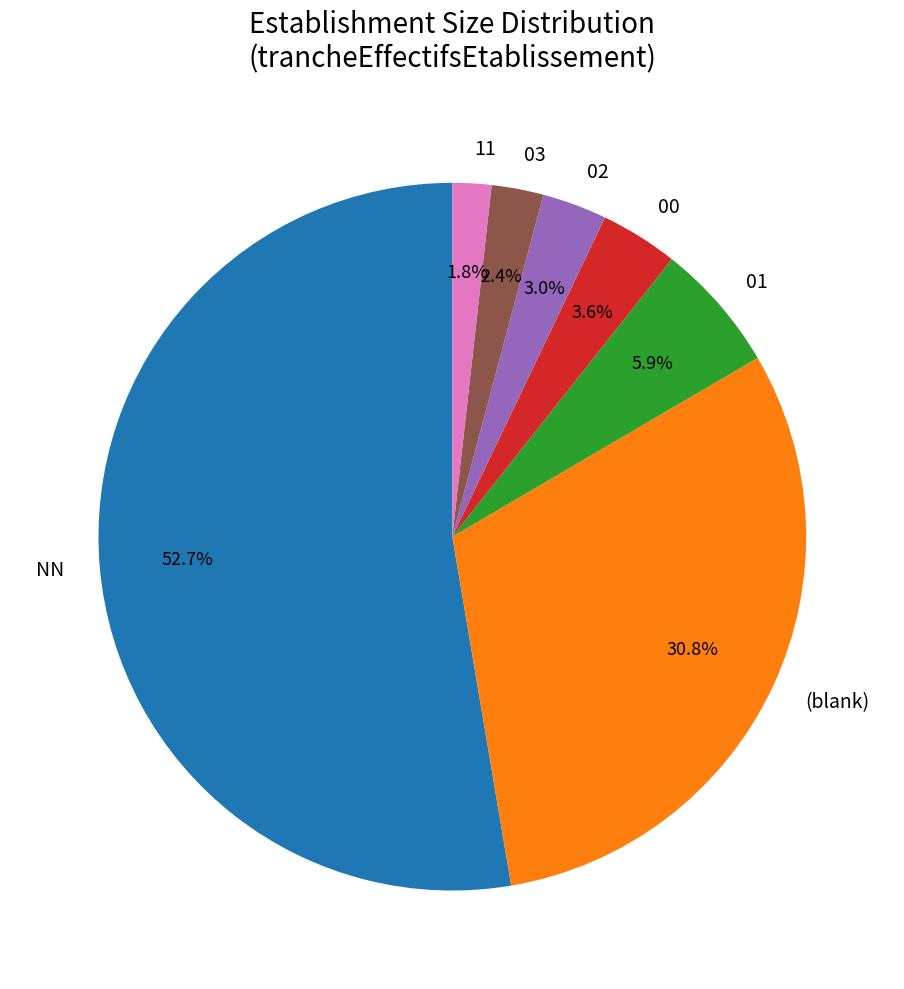

To the nearest percent, what is the difference between the largest and smallest slice percentages?

51%